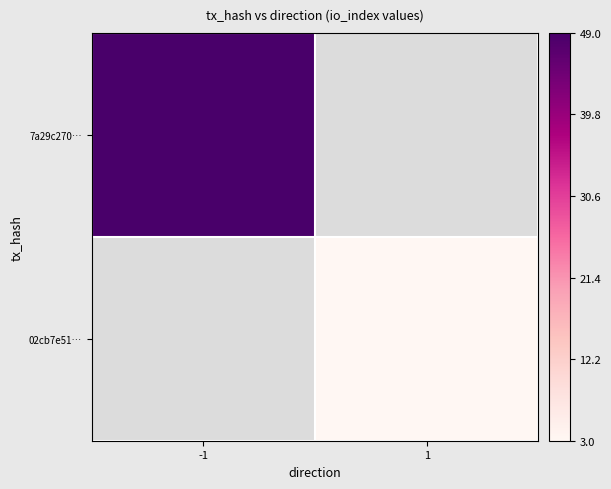

Is the value of 7a29c270… at 1 greater than the value of 02cb7e51… at -1?

No